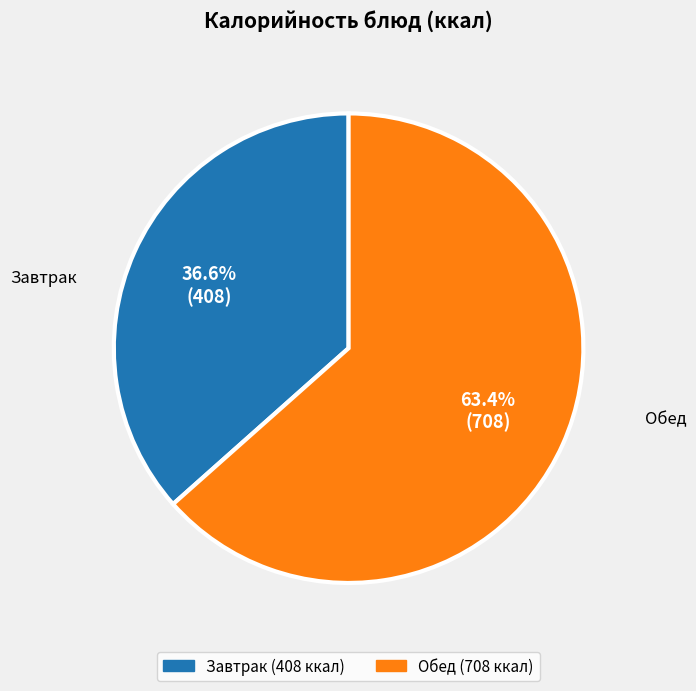

Does any single category account for the majority?

Yes